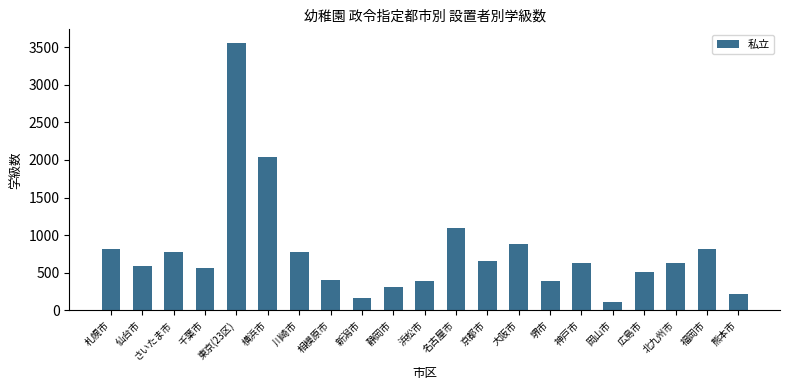

What value does the data have at 札幌市, to the nearest 50?

800